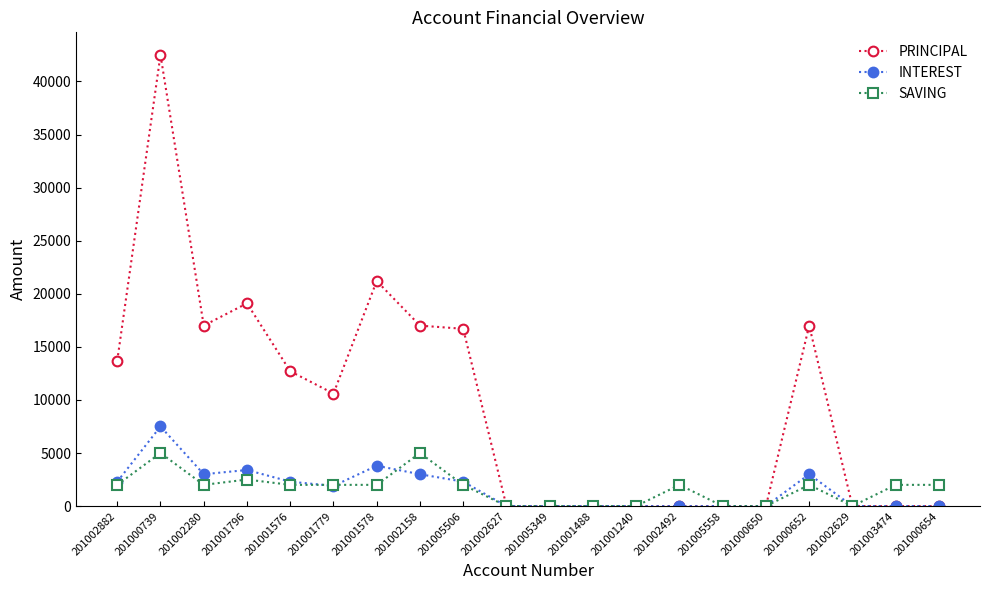

At which category does the chart reach its peak across all series?

201000739